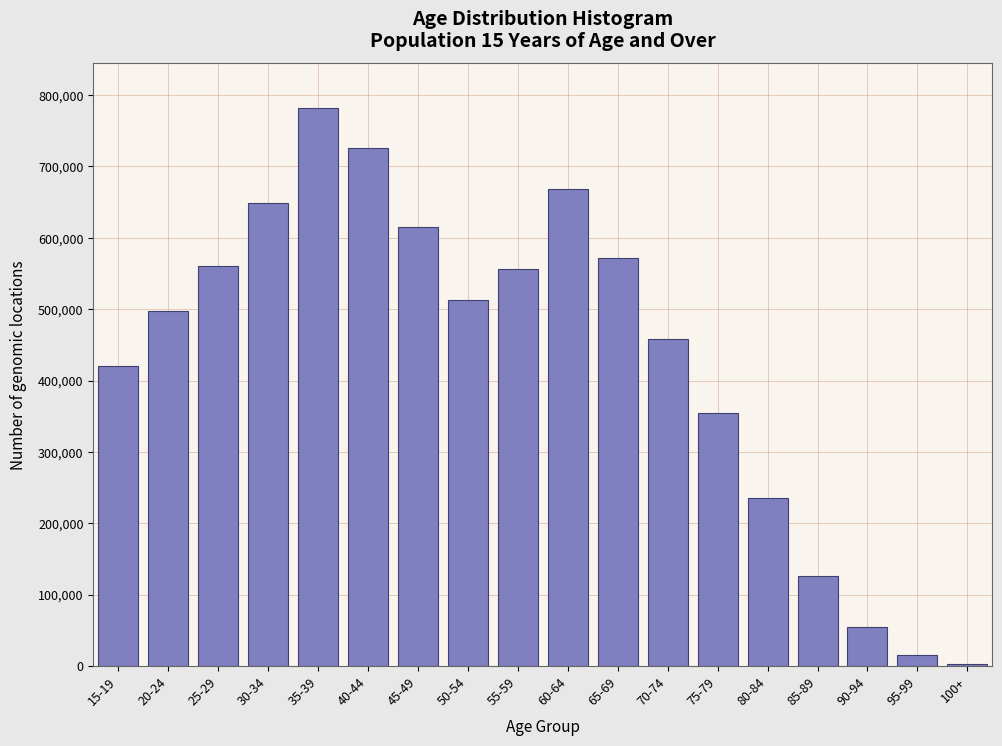

Reading left to right, what are all the values shown in this chart?

15-19=421017	20-24=497253	25-29=560556	30-34=649305	35-39=781964	40-44=725746	45-49=615874	50-54=513356	55-59=555978	60-64=667808	65-69=572060	70-74=458921	75-79=354820	80-84=235284	85-89=126188	90-94=54309	95-99=15652	100+=2269